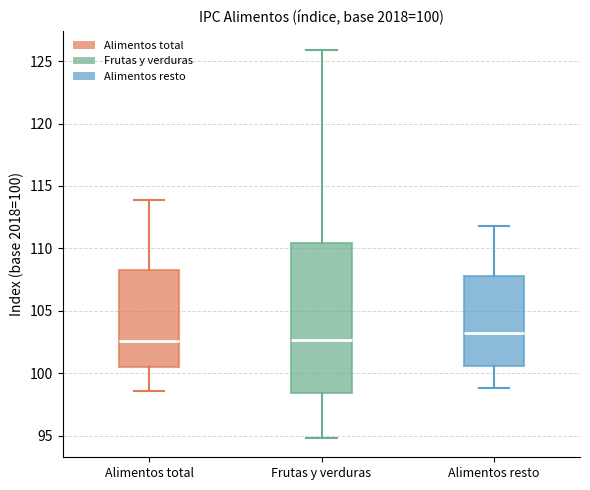

Which box has the highest median line?

Alimentos resto